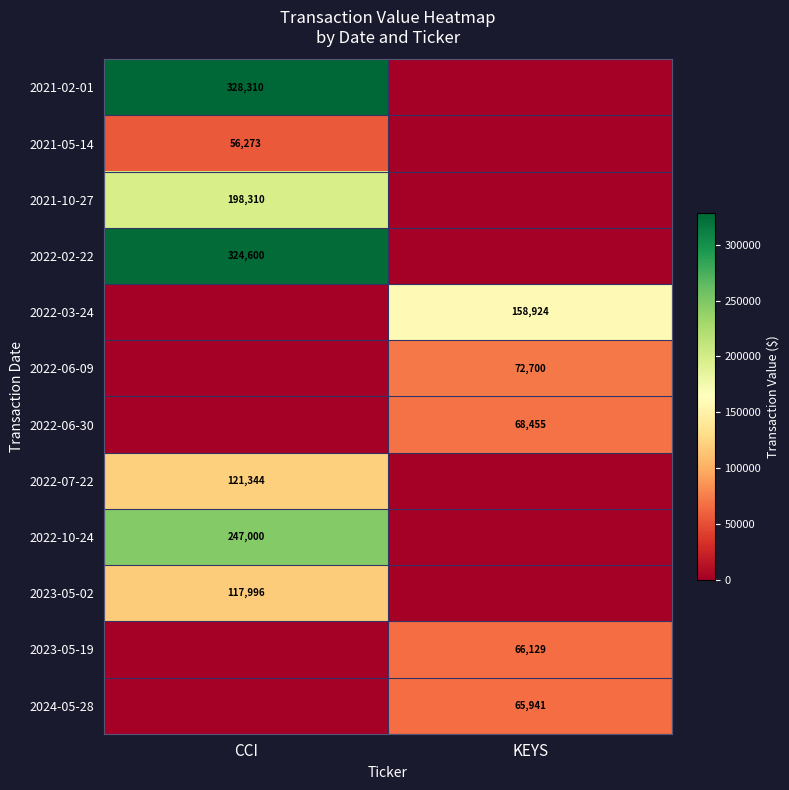

The value of 2021-02-01 at CCI is 138328. True or false?

False